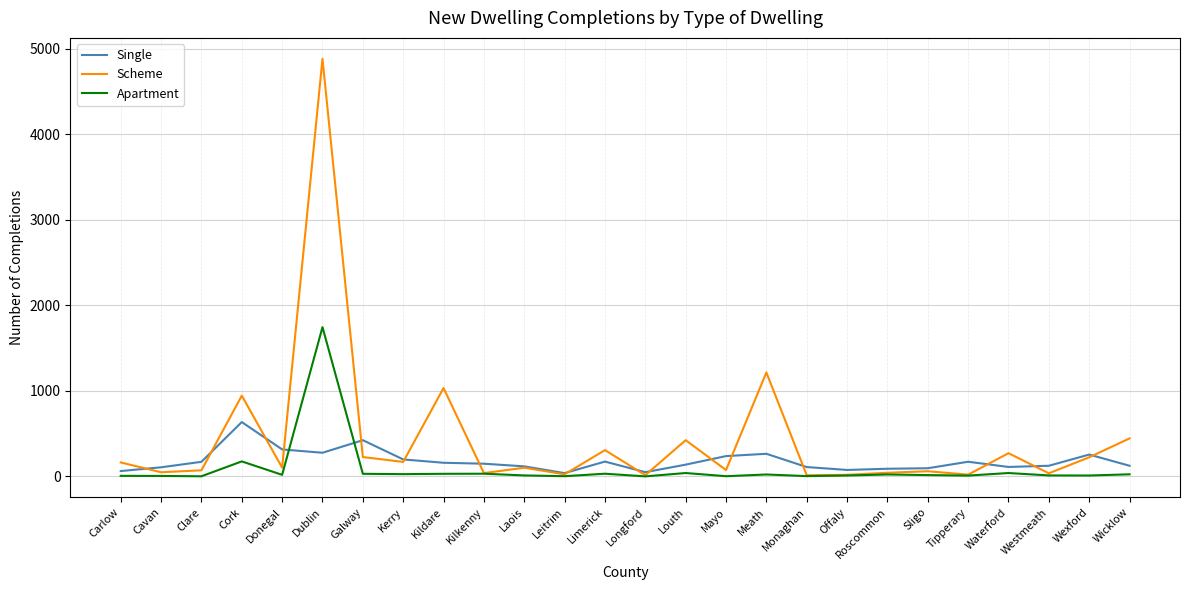

At which category does the chart reach its peak across all series?

Dublin